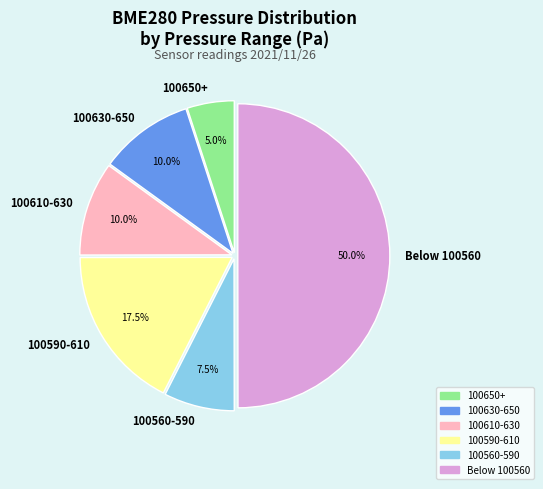

Does 100560-590 represent more than half of the total?

No